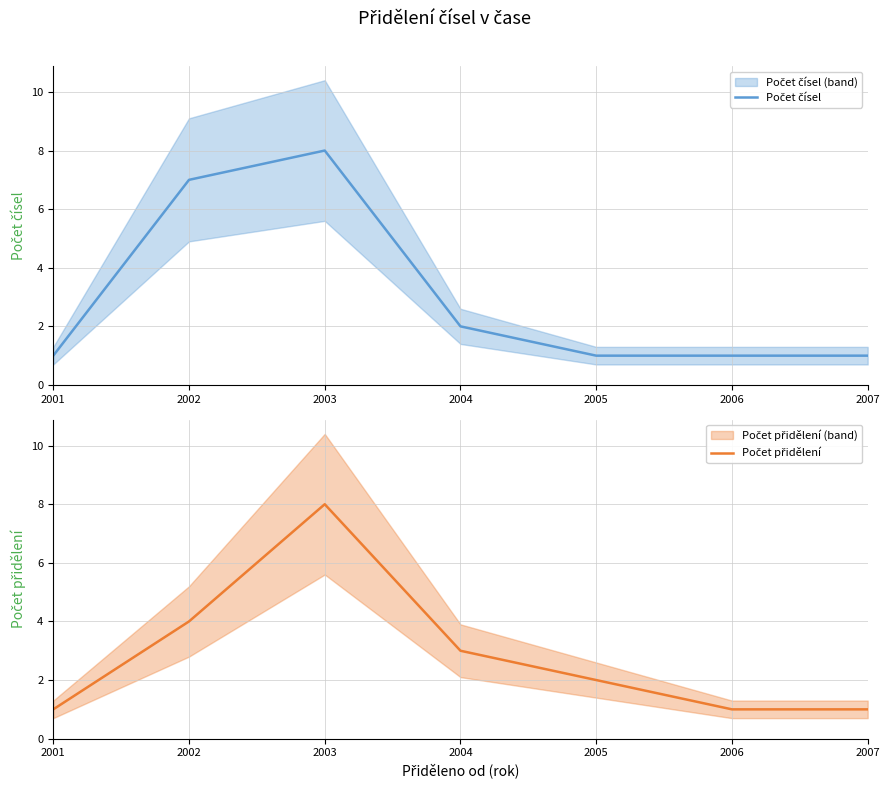

Count the number of data series in this chart.

2